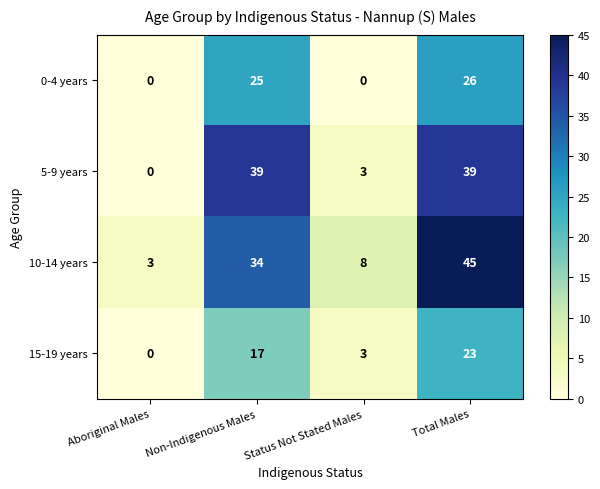

At how many categories does at least one series exceed 23?

2